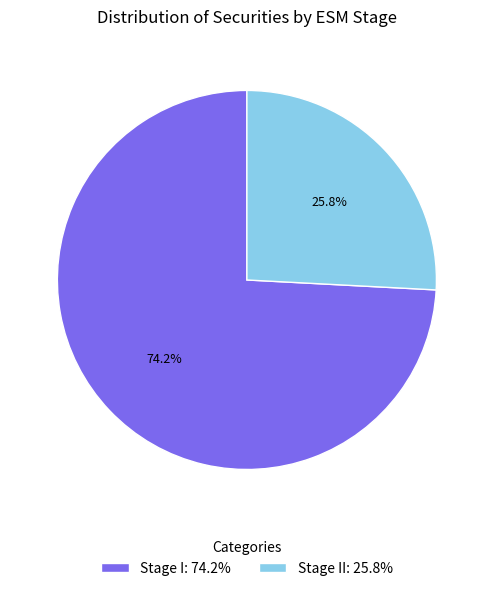

What is the majority slice?

Stage I: 74.2%